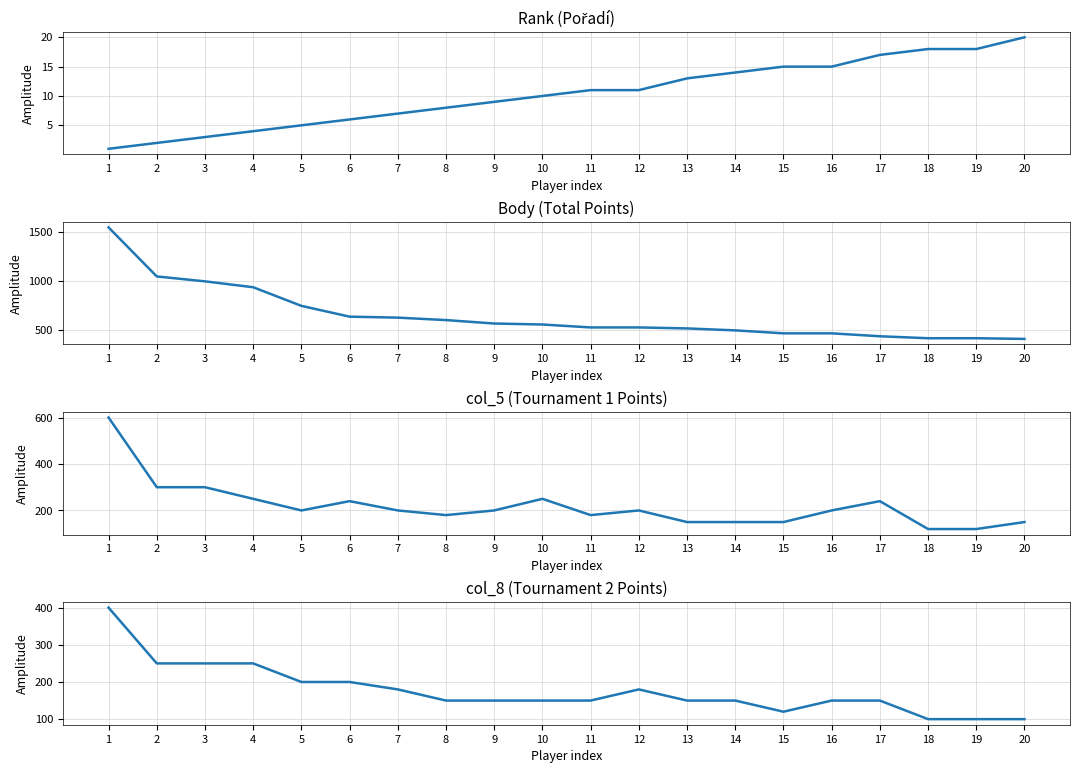

In col_8, how many points are lower than both neighbors (excluding endpoints)?

1